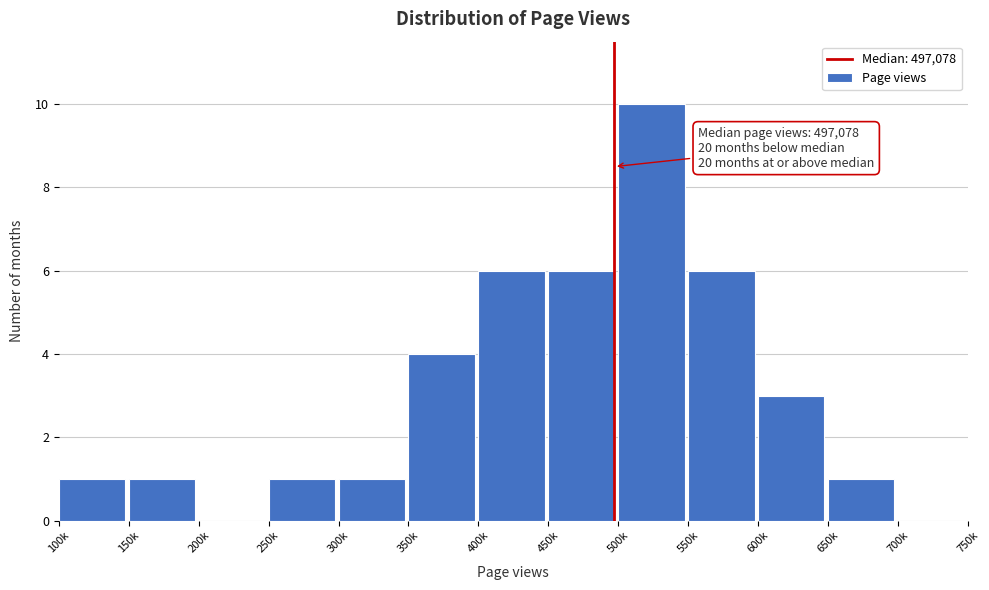

Reading left to right, what are all the values shown in this chart?

100k=1	150k=1	200k=0	250k=1	300k=1	350k=4	400k=6	450k=6	500k=10	550k=6	600k=3	650k=1	700k=0